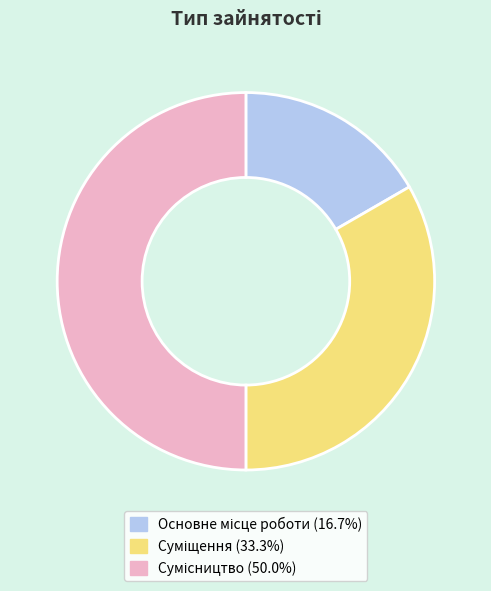

How many slices are in this pie chart?

3